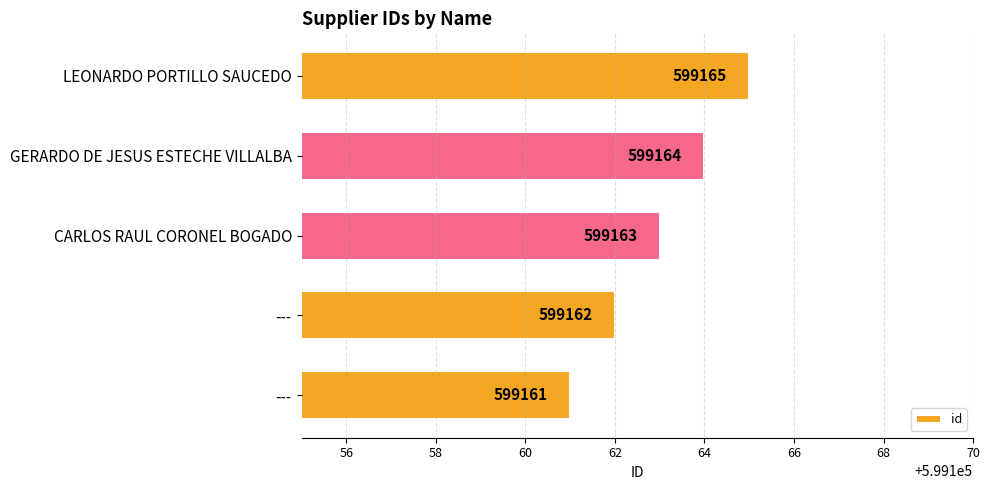

What is the minimum value shown in the chart?

599161